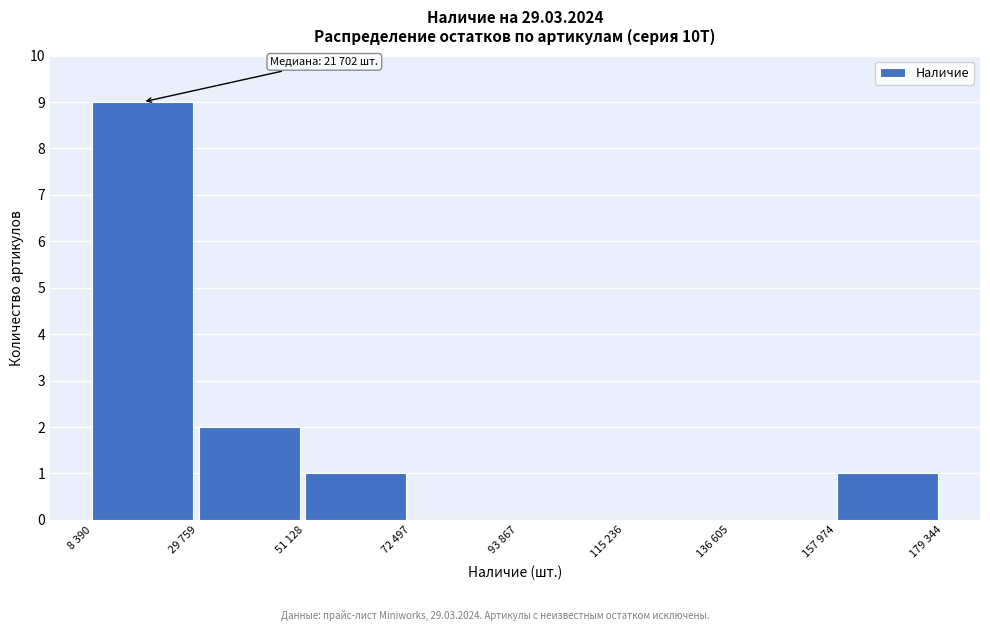

Reading left to right, what are all the values shown in this chart?

8 390=9	29 759=2	51 128=1	72 497=0	93 867=0	115 236=0	136 605=0	157 974=1